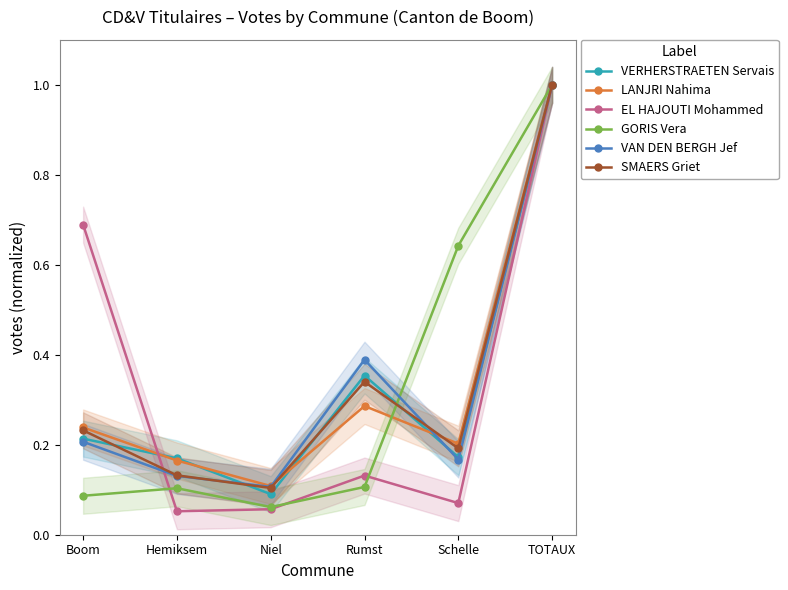

Which series has the widest spread of values?

EL HAJOUTI Mohammed